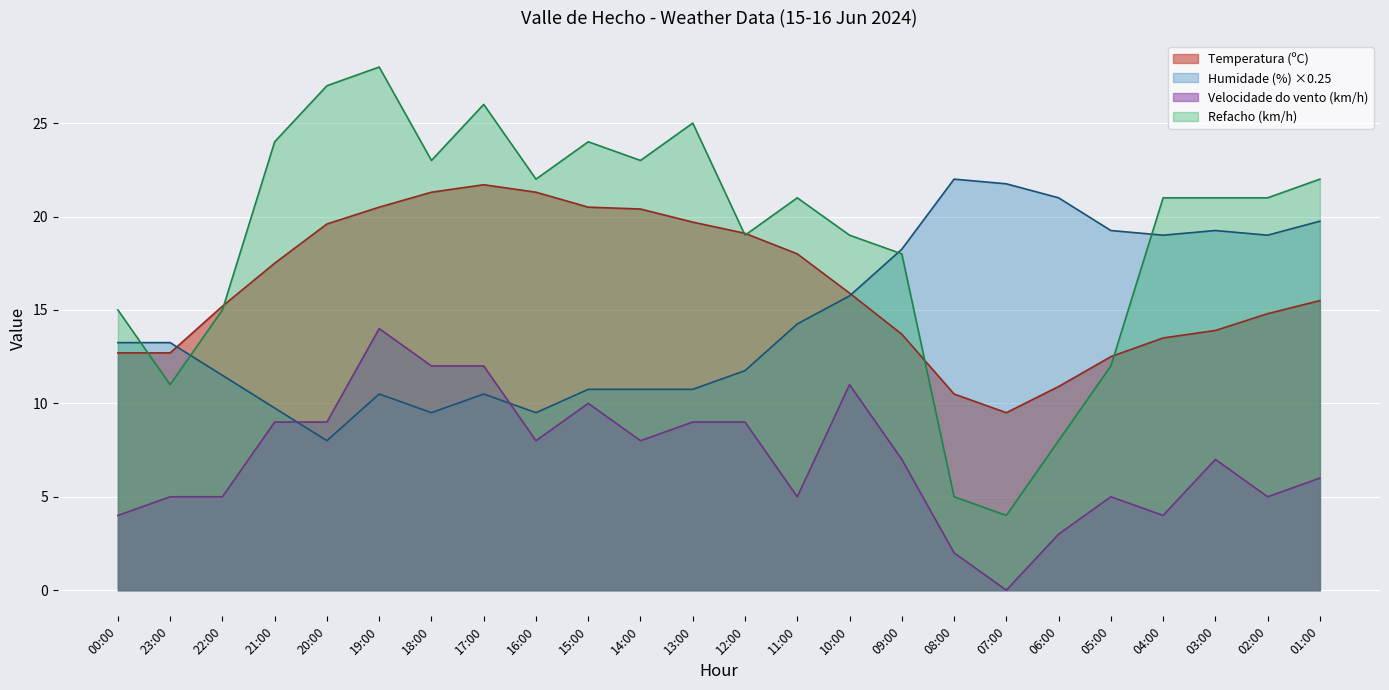

What is the value of the Refacho (km/h) point at the 11th from the left?

23.0